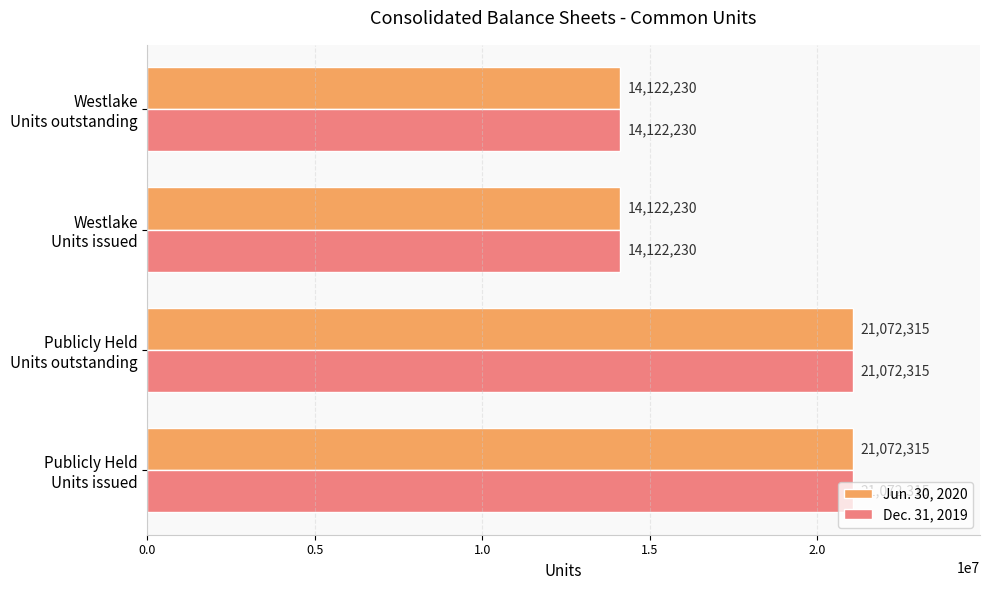

What is the minimum value shown in the chart?

14122230